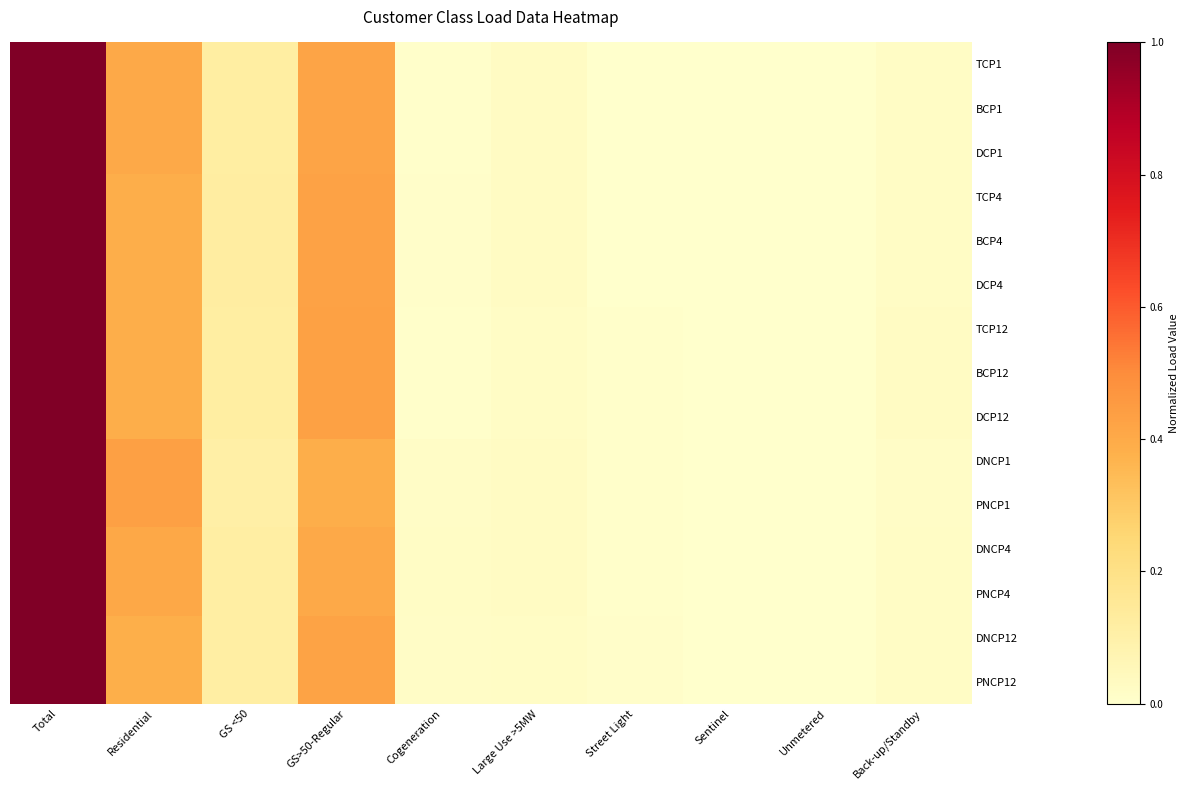

Between Cogeneration and Unmetered, which is larger?

Cogeneration